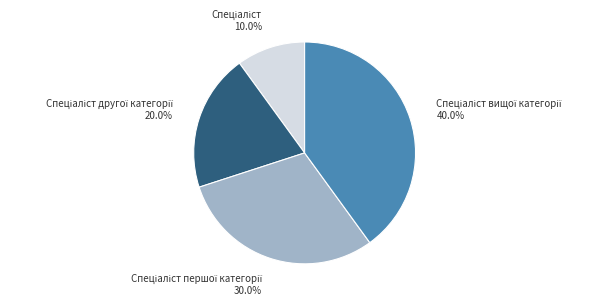

Does any single category account for the majority?

No